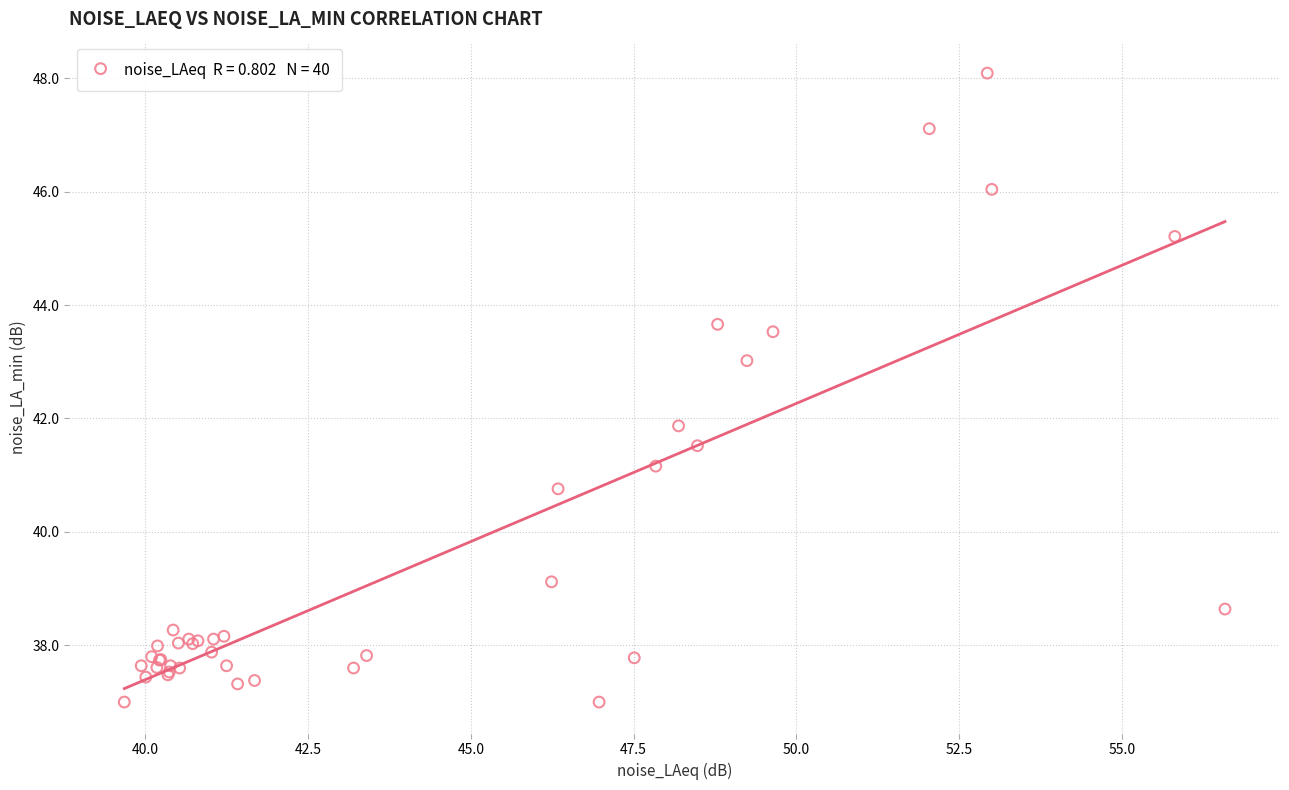

What Y value in the scatter plot is closest to 42?

41.9